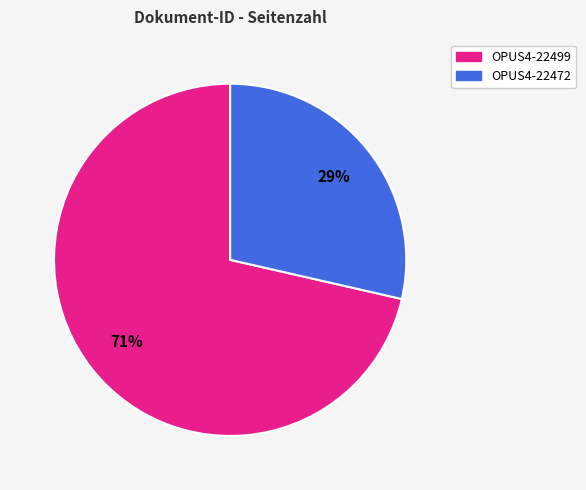

To the nearest percent, what is the combined percentage of OPUS4-22472 and OPUS4-22499?

100%